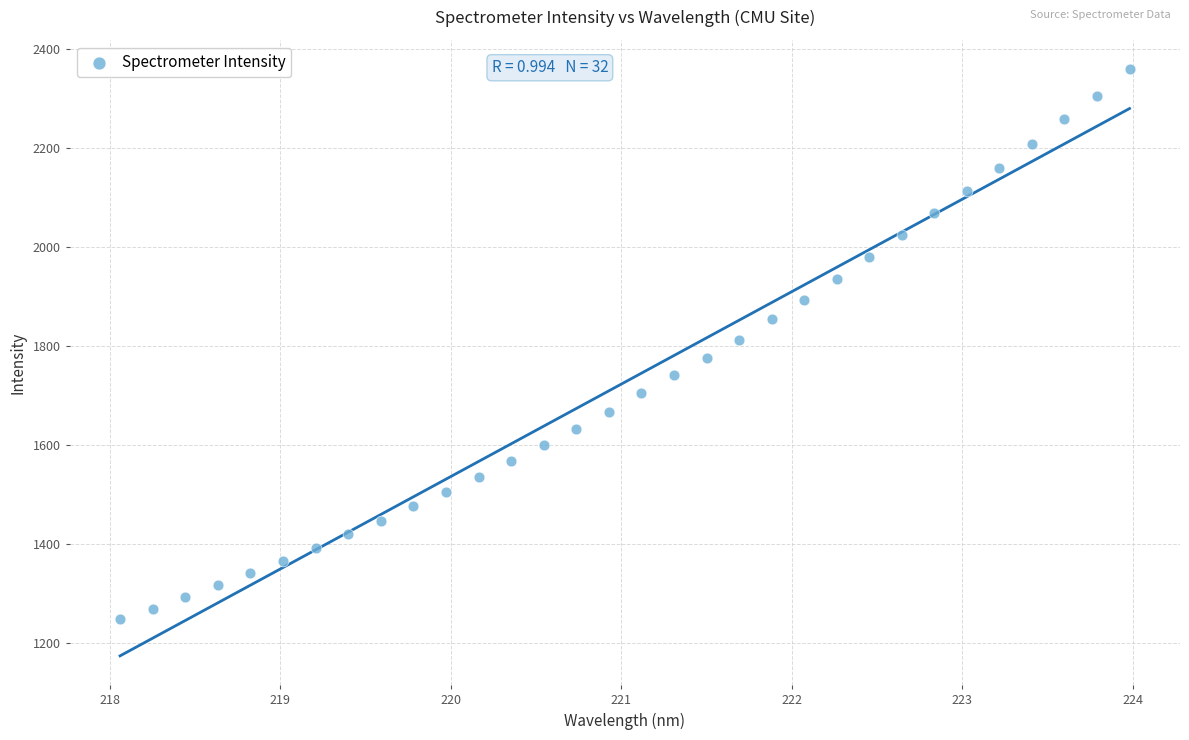

What is the range of Y values (max minus min)?

1110.4